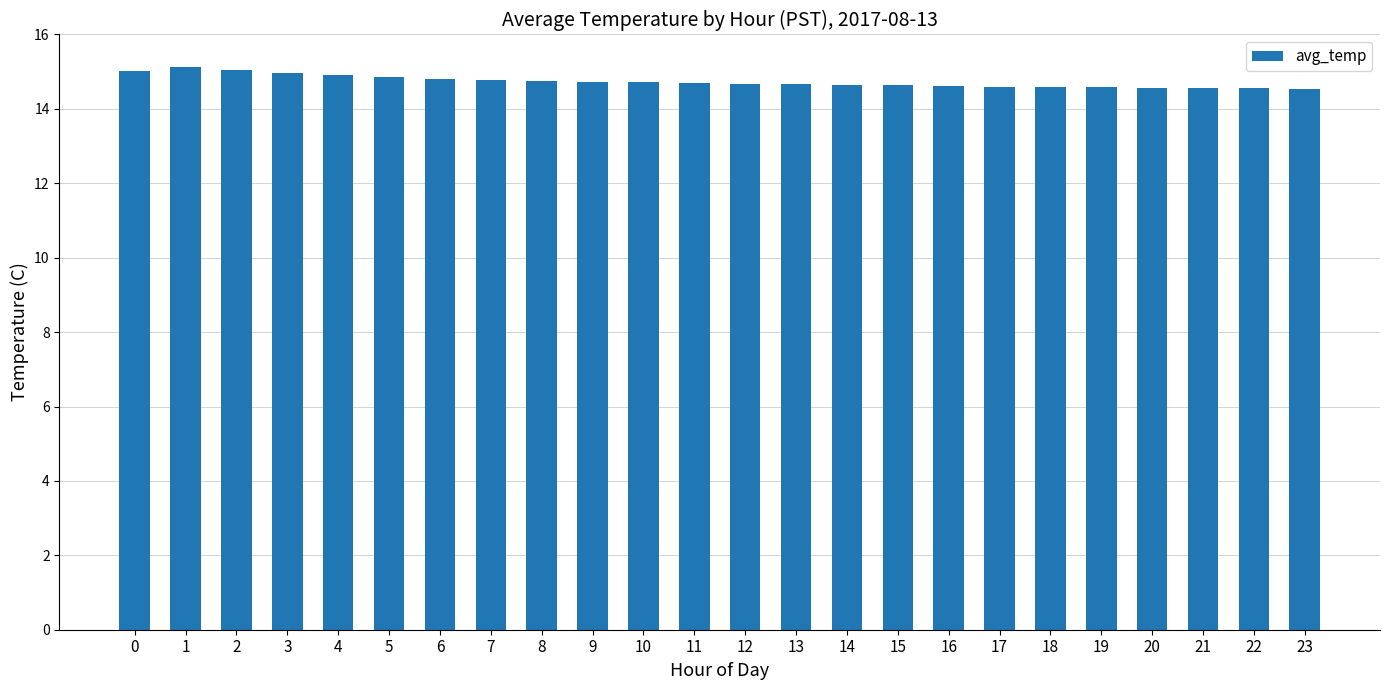

Is it true that the value at 15 is 4.6?

False